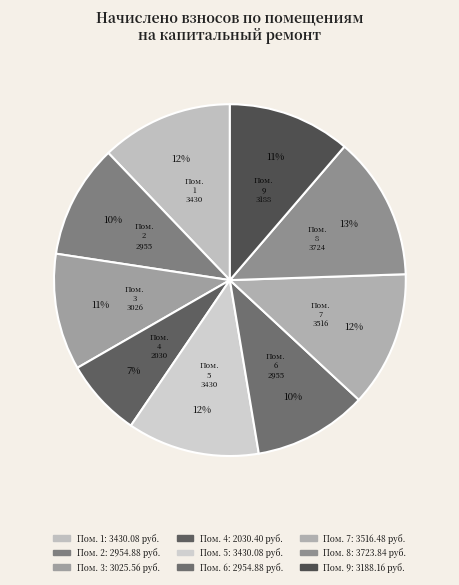

How many segments does this pie chart have?

9